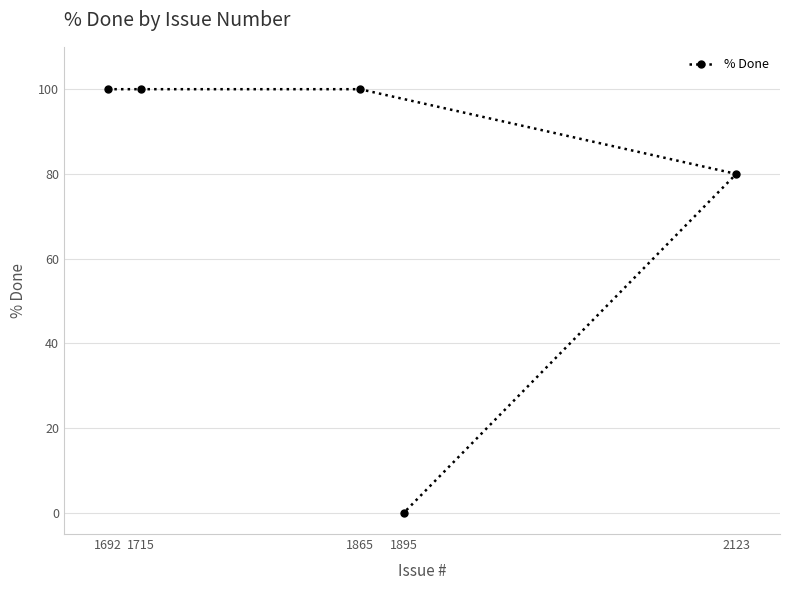

What is the difference between the maximum and minimum values?

100